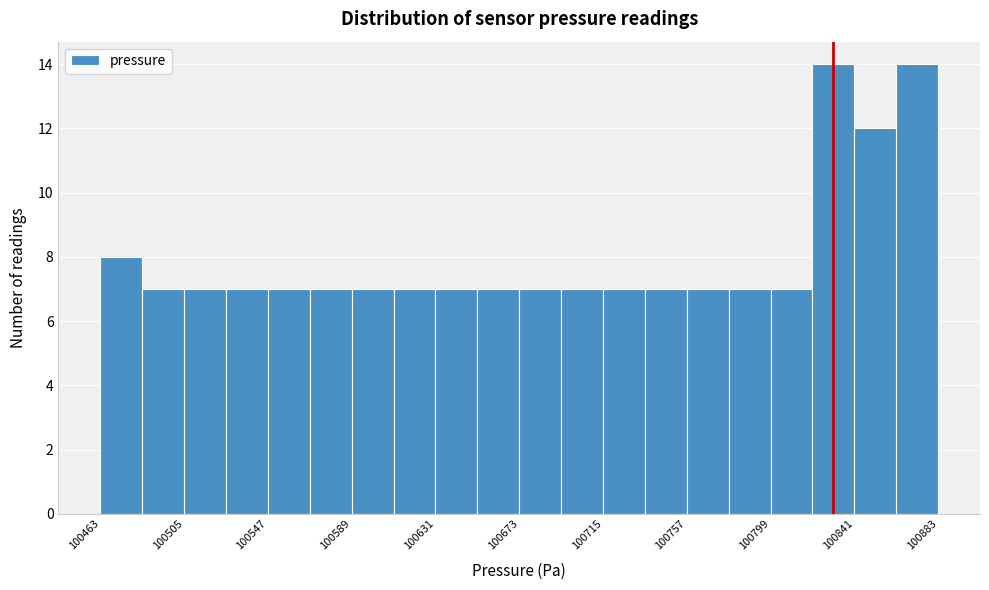

How tall is the bar that spans 100590 to 100610 on the x-axis? Neither the bar edges nor the heights are printed on the chart, so give them approximately, as read against the axes.

7